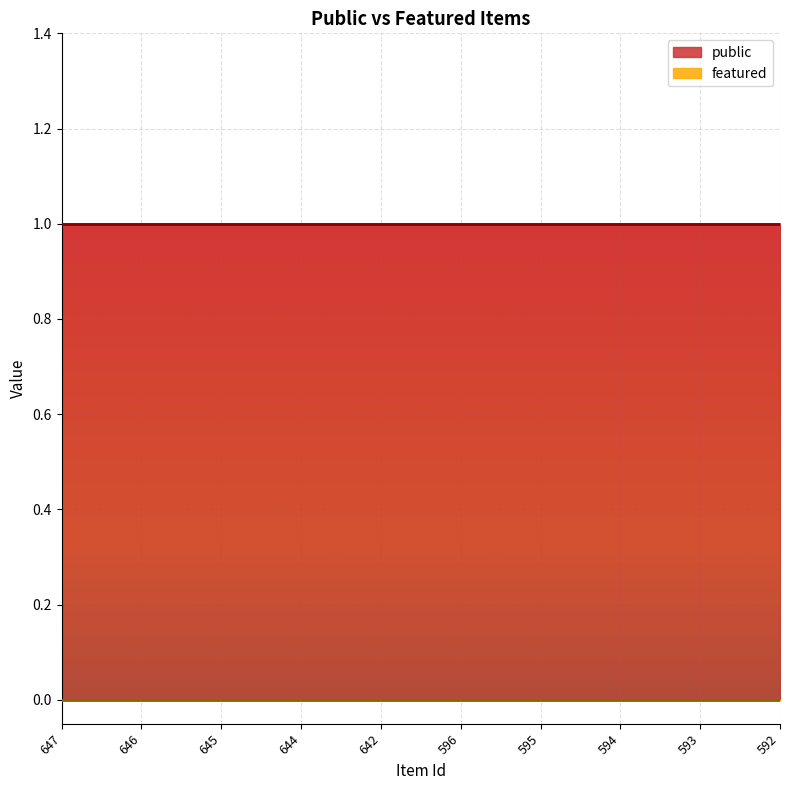

What are all the series names shown in the legend?

public, featured